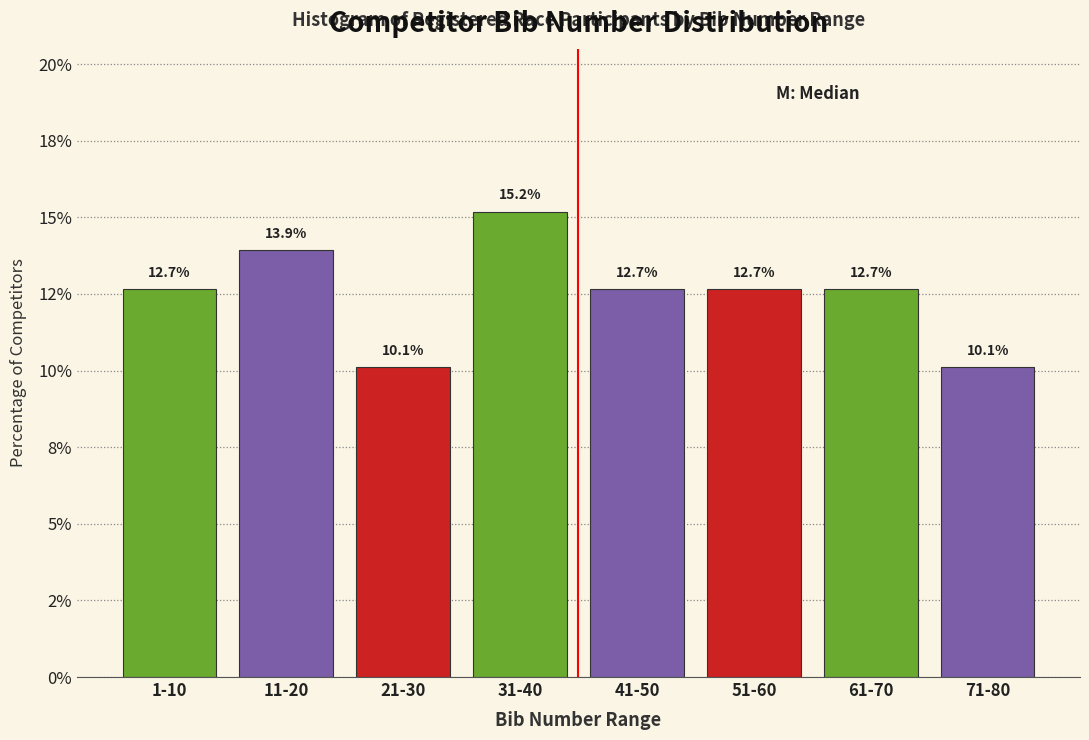

Are the bars horizontal?

No